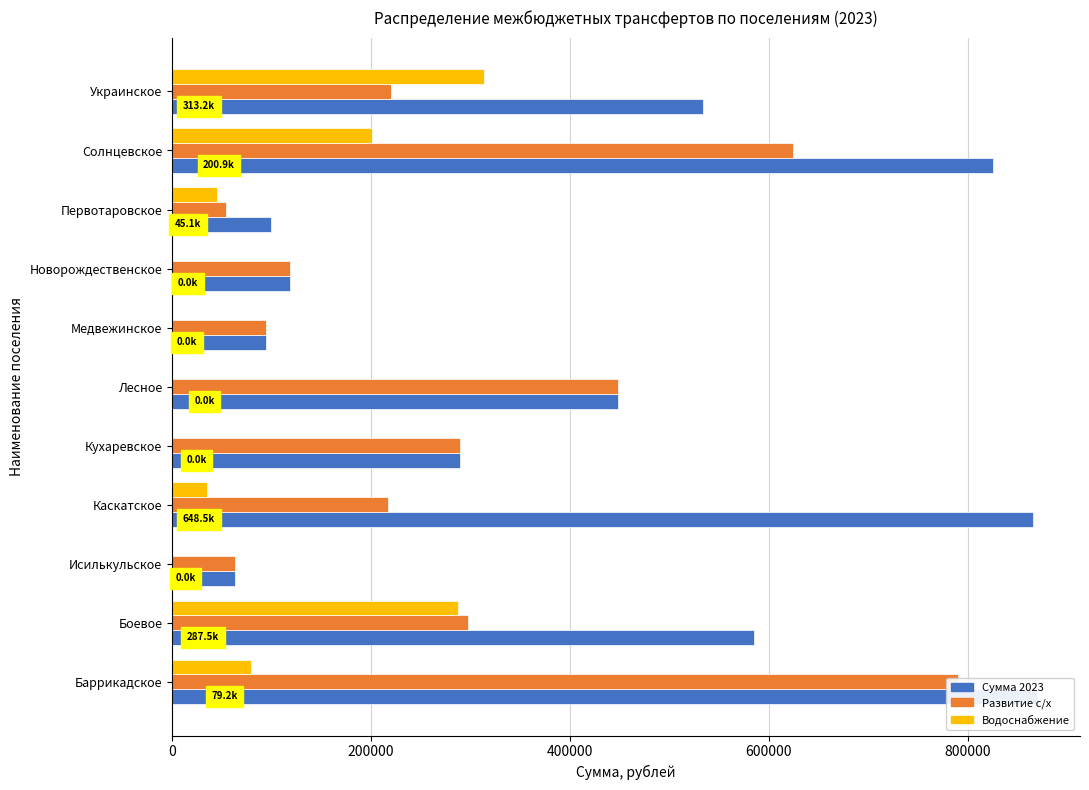

Reading left to right, transcribe all the data shown in this chart.

Сумма на 2023, рублей: 869324.4	585495.4	63400.8	865458.3	289004.8	448311.5	94618.5	119077.7	99533.6	825244.2	533328.4
Создание условий для развития сельскохозяйственного производства: 790096.7	298016.1	63400.8	216914.5	289004.8	448311.5	94618.5	119077.7	54389.6	624353.4	220132.9
Выполнение полномочий по организации водоснабжения: 79227.7	287479.3	0.0	35137.1	0.0	0.0	0.0	0.0	45144.0	200890.8	313195.6